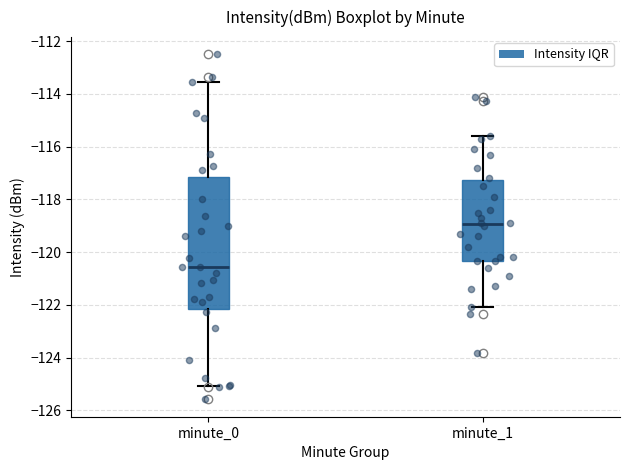

Reading left to right, read every box against the y-axis: the position of its median line, the range the box covers, and the ends of its whiskers. The values are not printed on the chart, so give them approximately, as read against the axis.

minute_0: median -120.6, box -122.2 to -117.2, whiskers -125.0 to -113.6
minute_1: median -119.0, box -120.4 to -117.2, whiskers -122.0 to -115.6